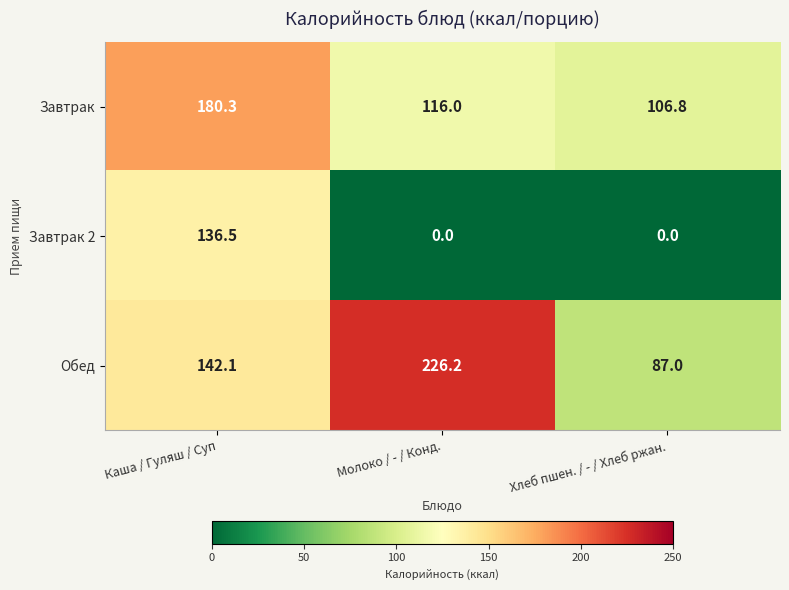

Reading left to right, transcribe all the data shown in this chart.

Завтрак: 180.3	116.0	106.8
Завтрак 2: 136.5	0.0	0.0
Обед: 142.1	226.2	87.0